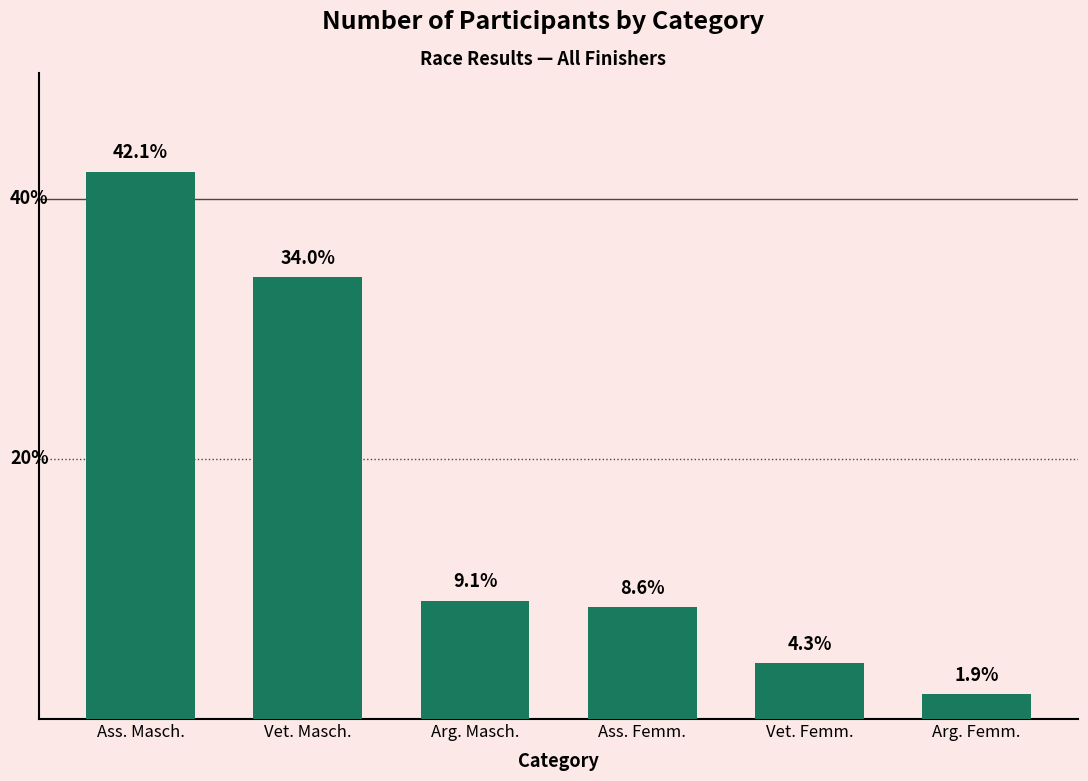

At which label is the value closest to 46?

Vet. Masch.